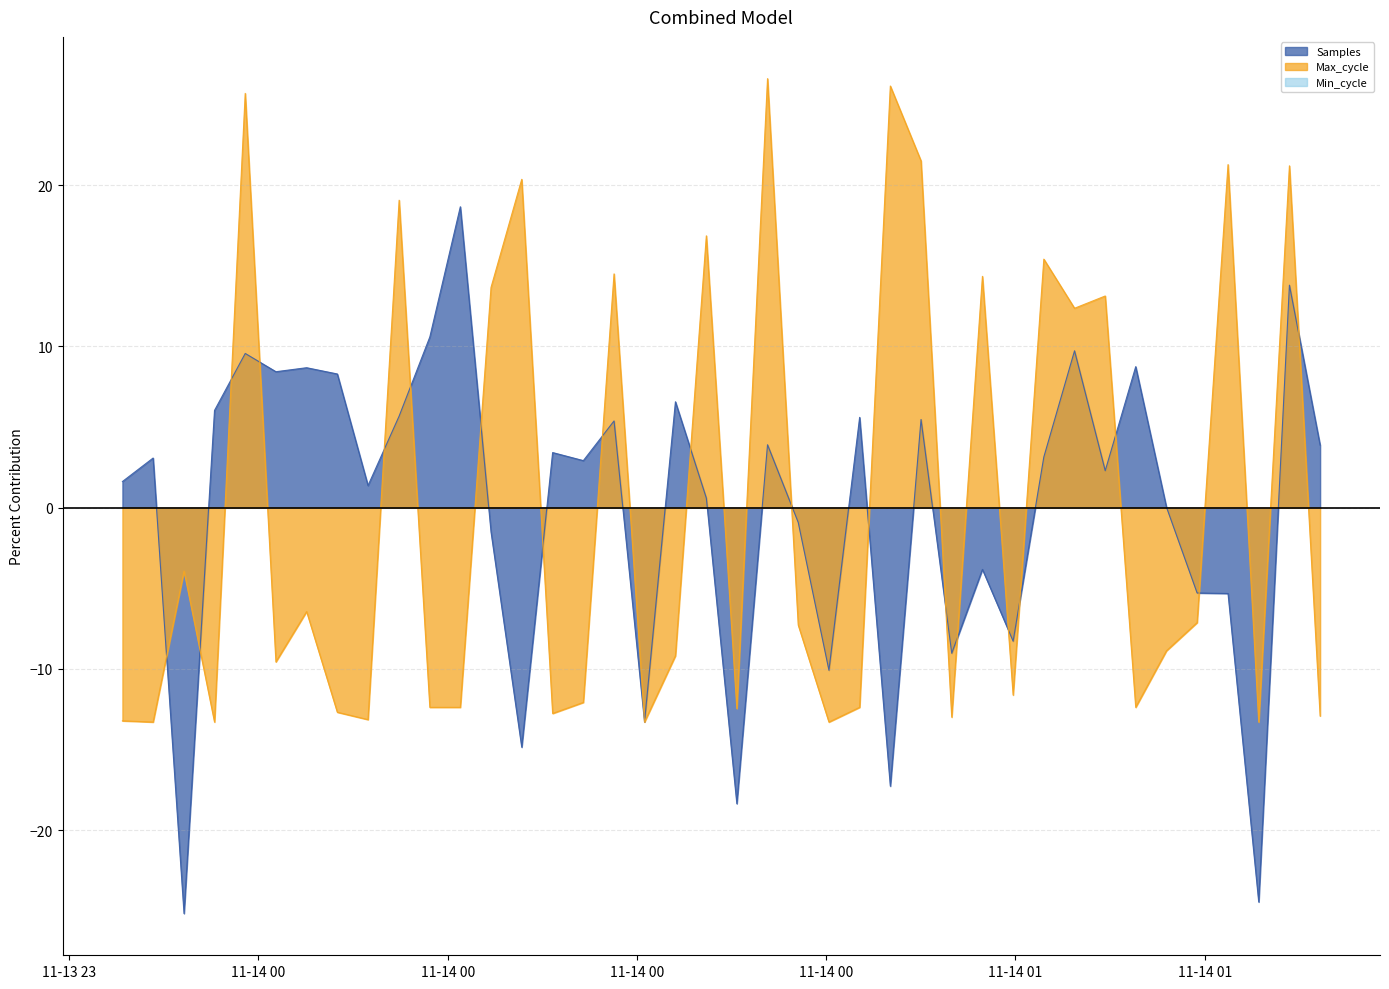

What position from the right is 2023/11/14 00:50:55?

20